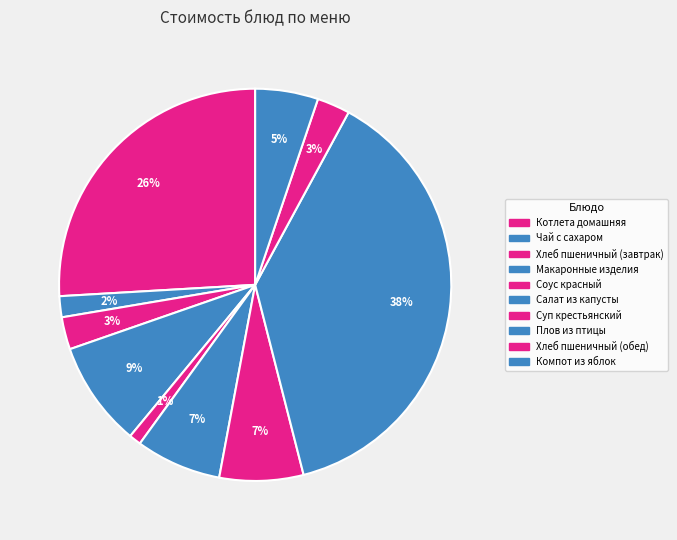

Which category has the biggest portion of the pie?

Плов из птицы